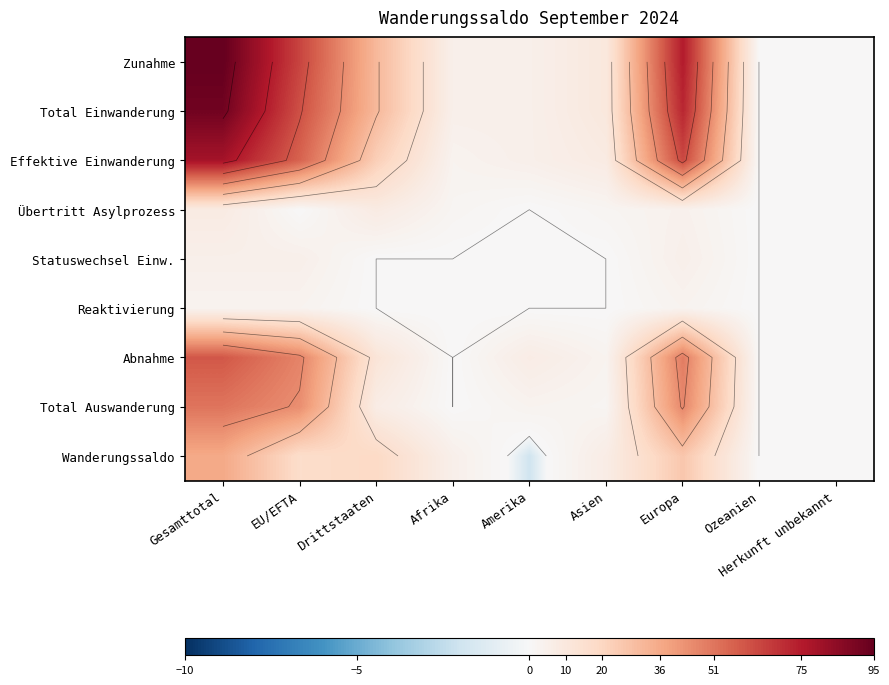

Is the value of Total Einwanderung at Amerika greater than the value of Abnahme at Amerika?

No